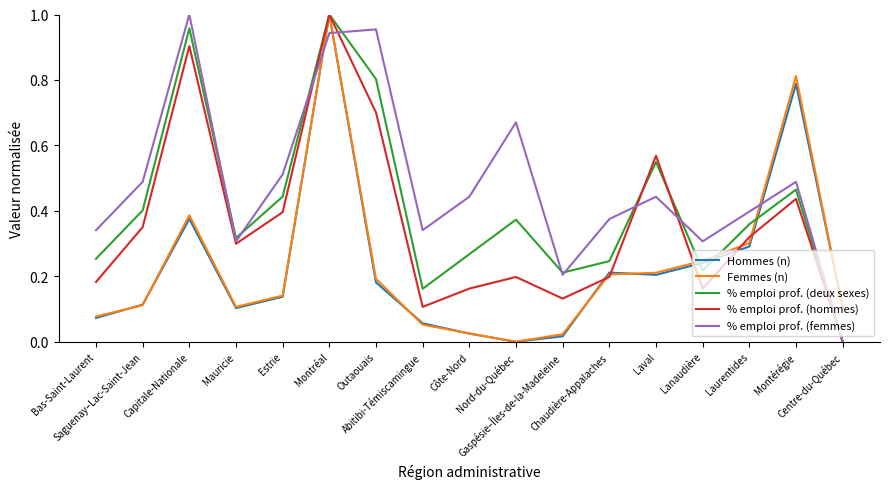

At which category does Hommes (n) reach its first local peak?

Capitale-Nationale